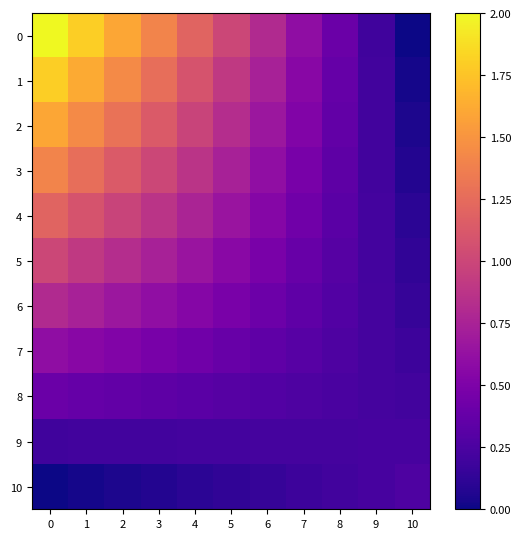

Which series has the largest total across all categories?

row_0